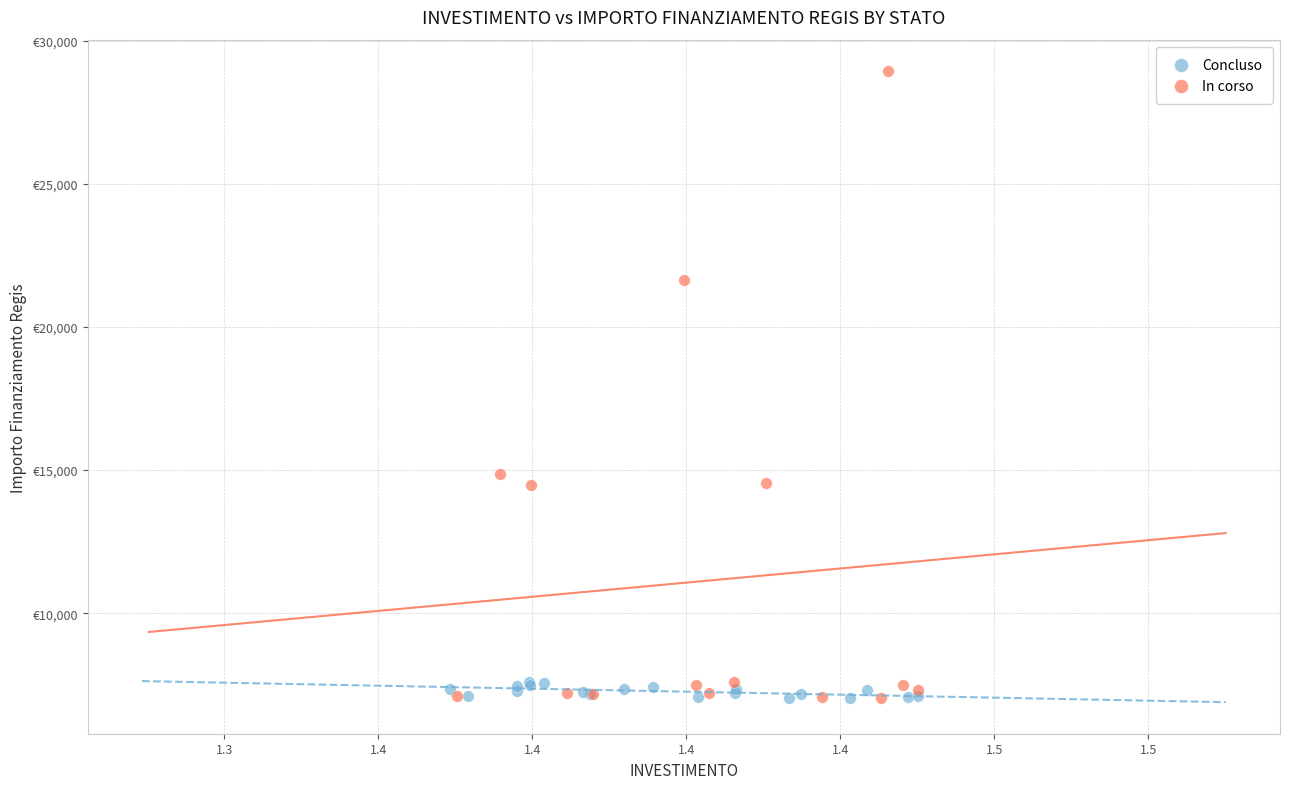

What are all the series names shown in the legend?

Concluso, In corso